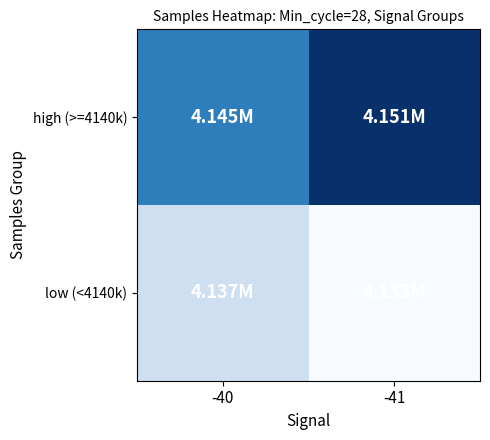

Between -40 and -41, which series saw the biggest shift?

high (>=4140k)